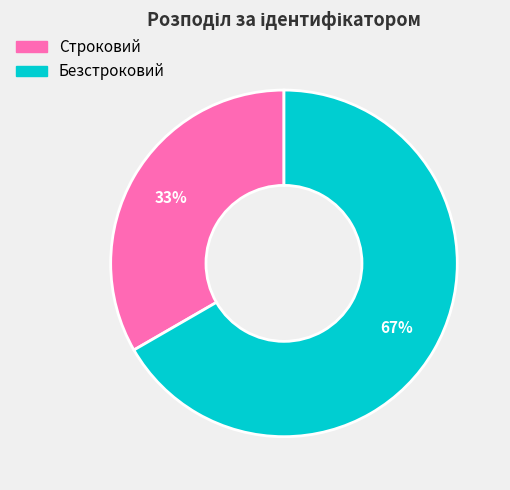

What is the ratio of the value at Строковий to the value at Безстроковий?

0.5